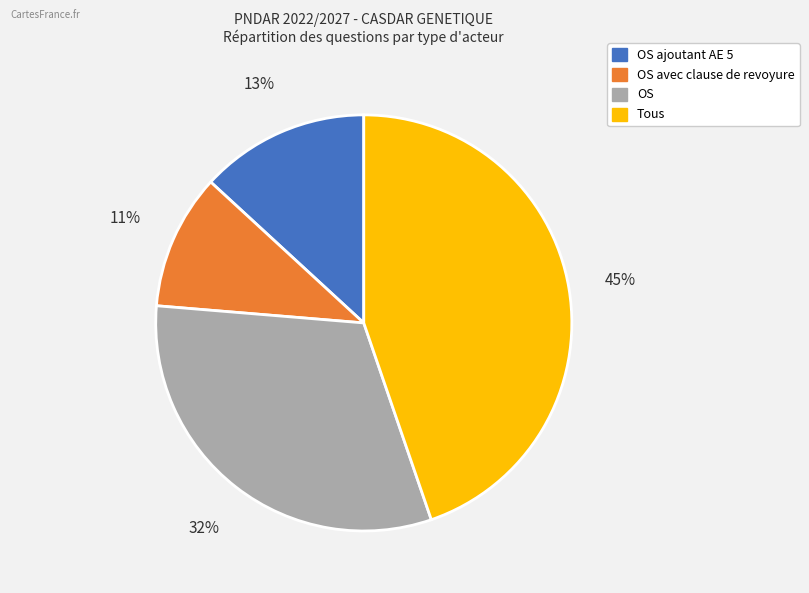

Is Tous the majority of the pie?

No